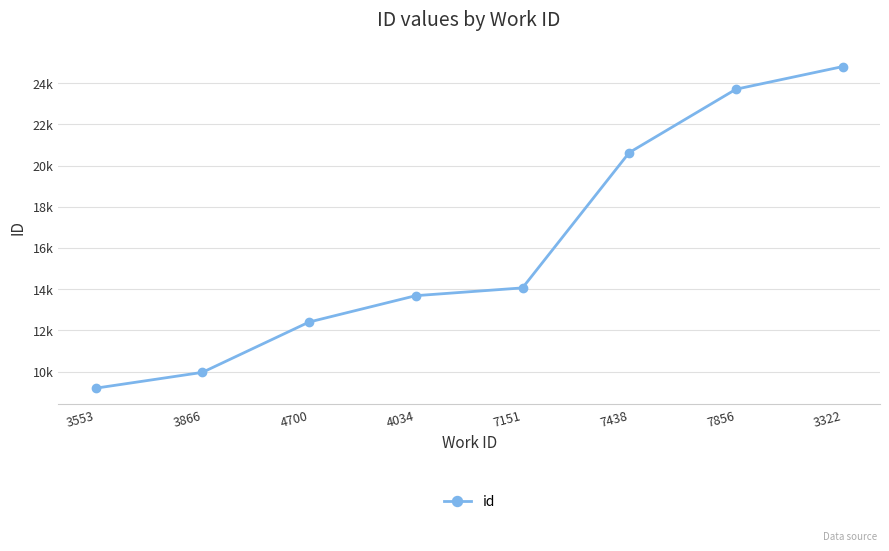

Between 7438 and 7151, which is larger?

7438